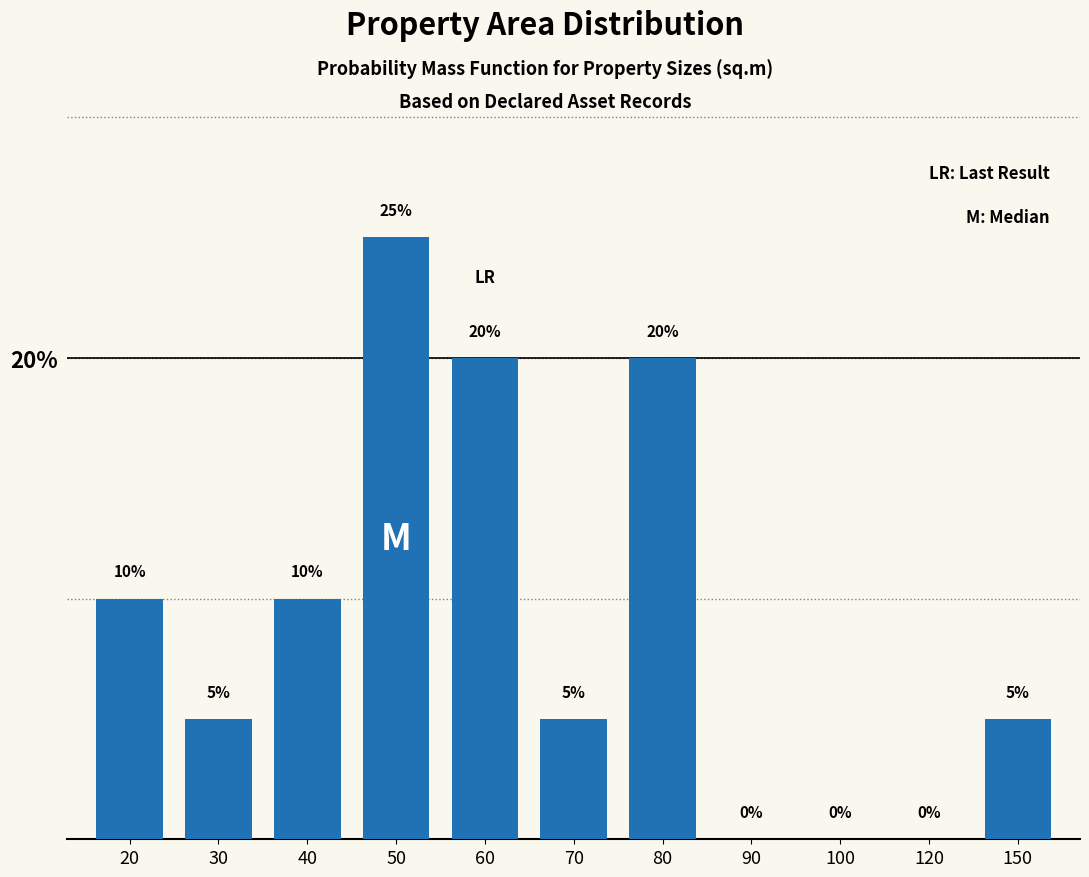

Reading left to right, extract all data points from this chart.

20=10	30=5	40=10	50=25	60=20	70=5	80=20	90=0	100=0	120=0	150=5